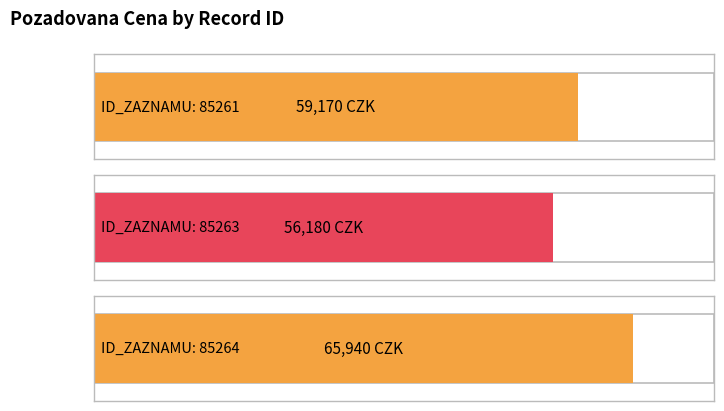

List the labels in order of value, smallest first.

85263, 85261, 85264